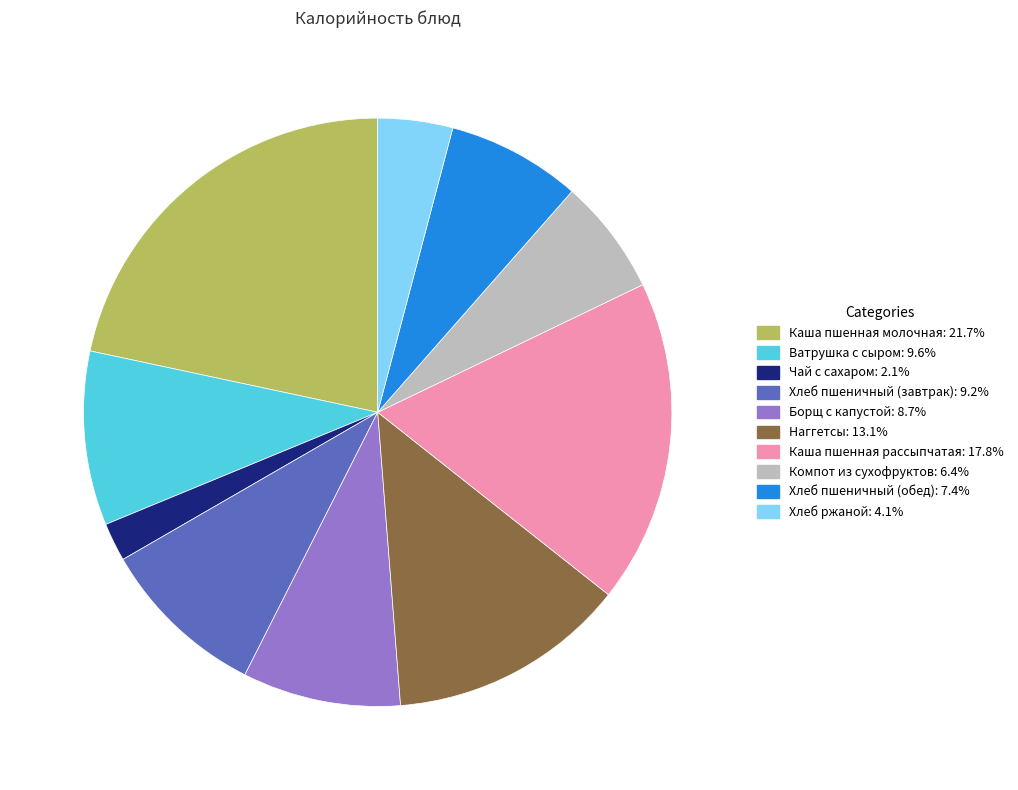

Is Компот из сухофруктов the majority of the pie?

No